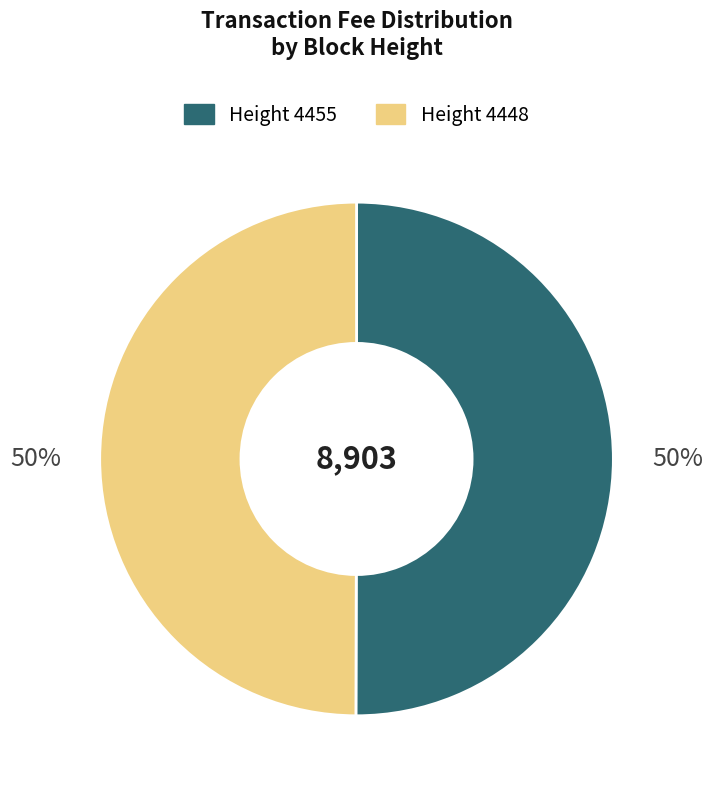

To the nearest percent, what is the average slice percentage?

50%